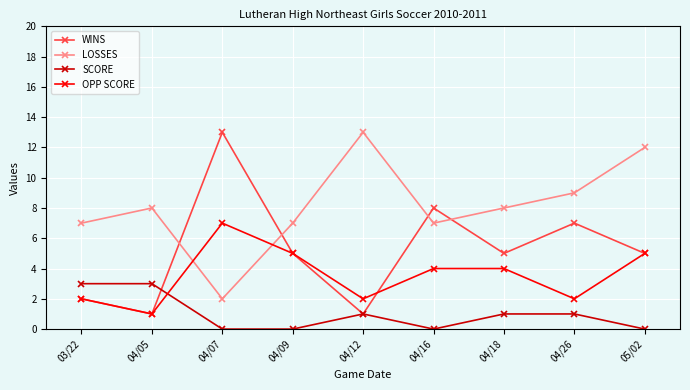

What is the sum of the LOSSES values at 04/16 and 03/22?

14